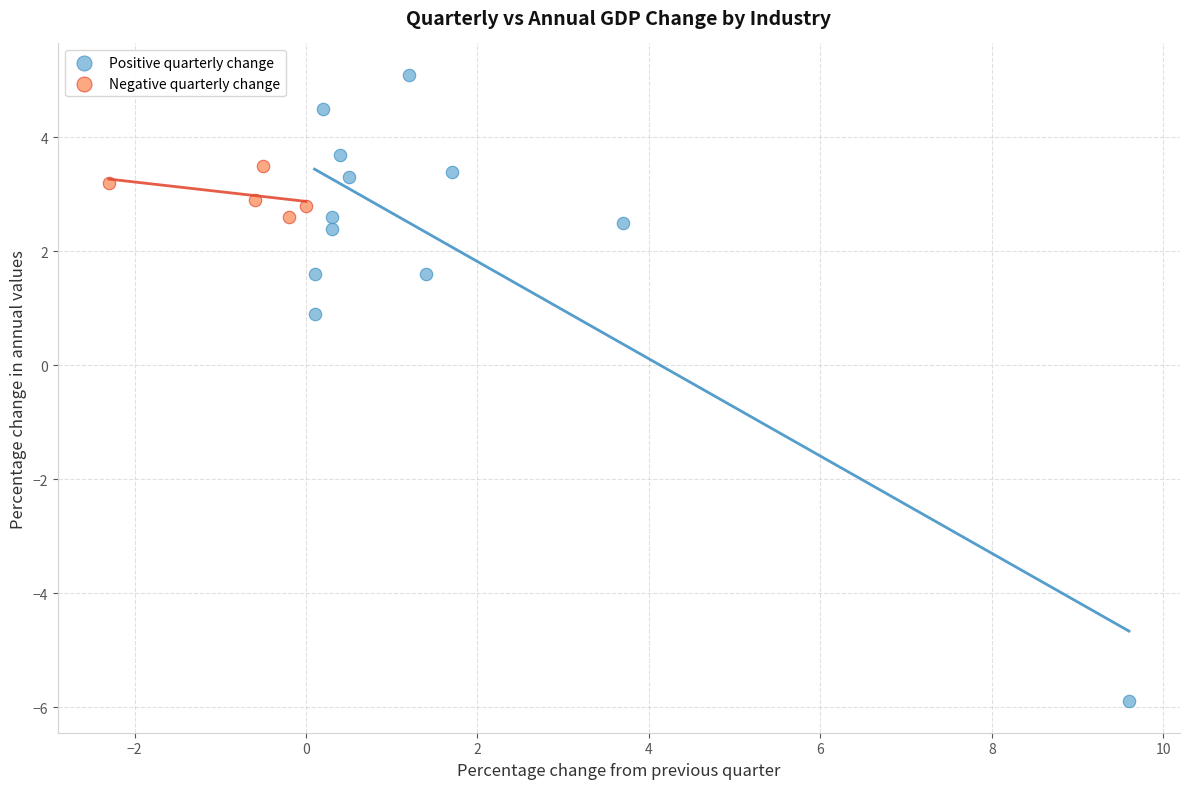

Which series has the widest spread of Y values?

Positive quarterly change